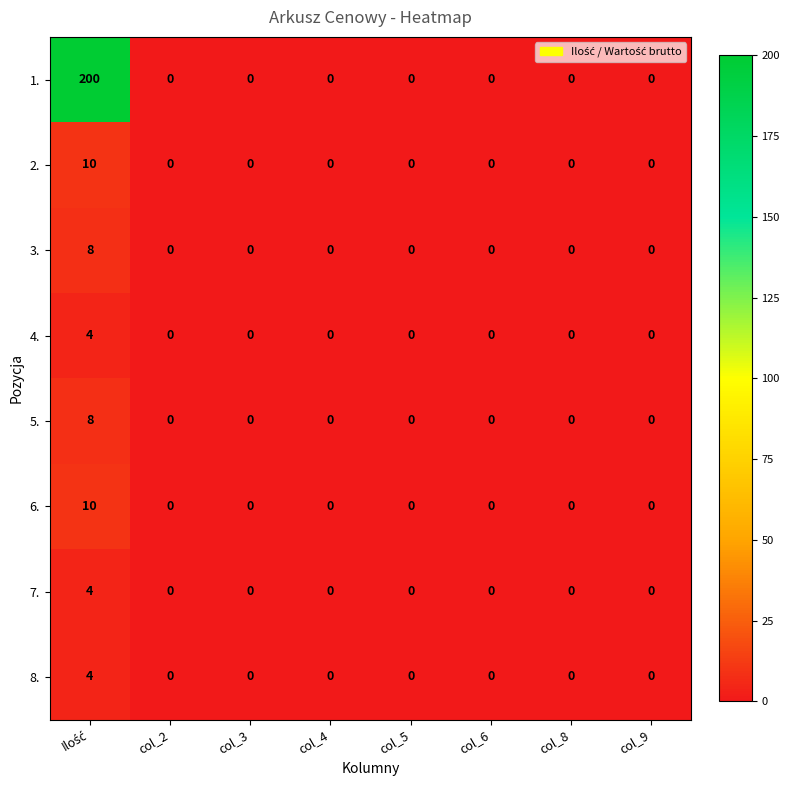

Which series has the largest total across all categories?

1.